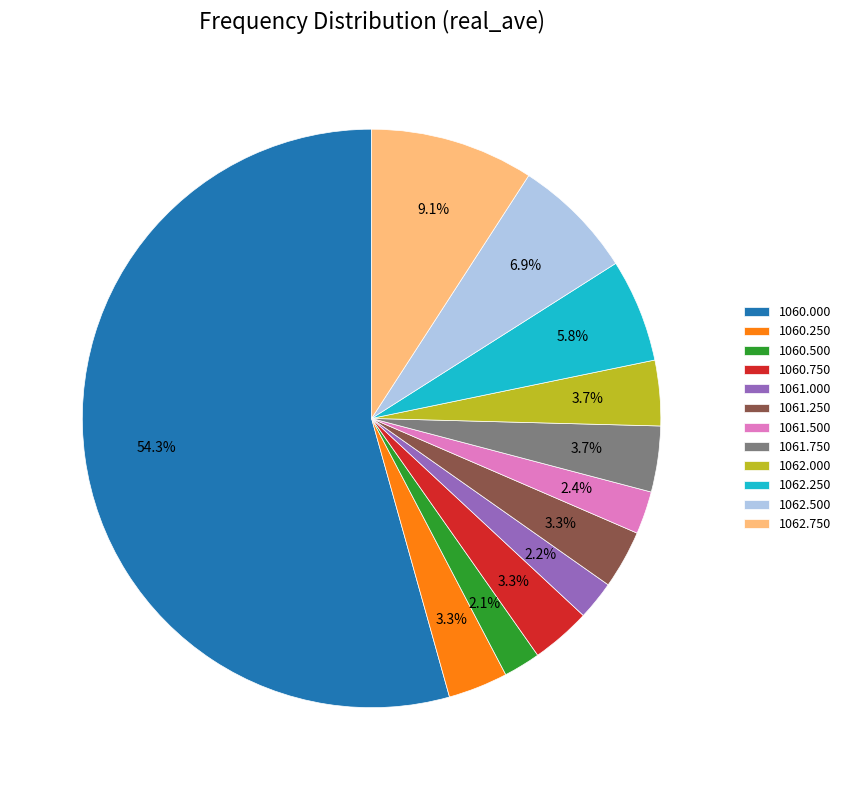

Which has a higher value, 1060.000 or 1061.000?

1060.000